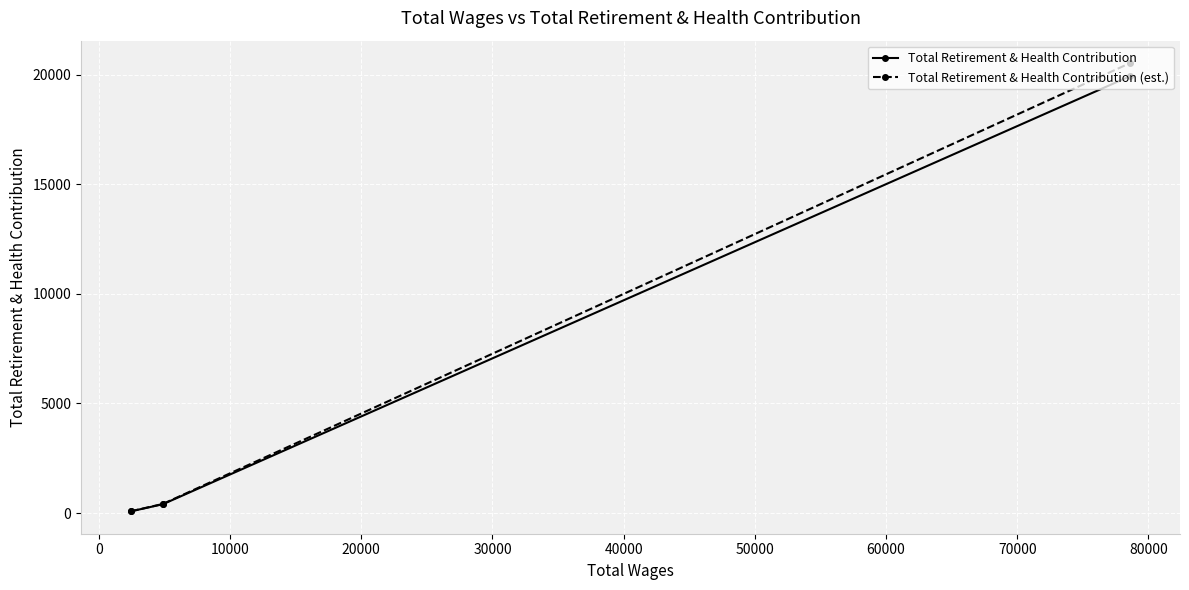

Which series has the widest spread of values?

Total Retirement & Health Contribution (est.)